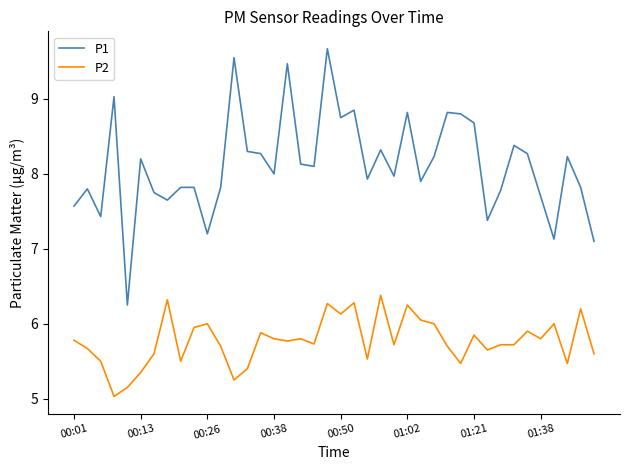

What is the average value of the P2 series?

5.8